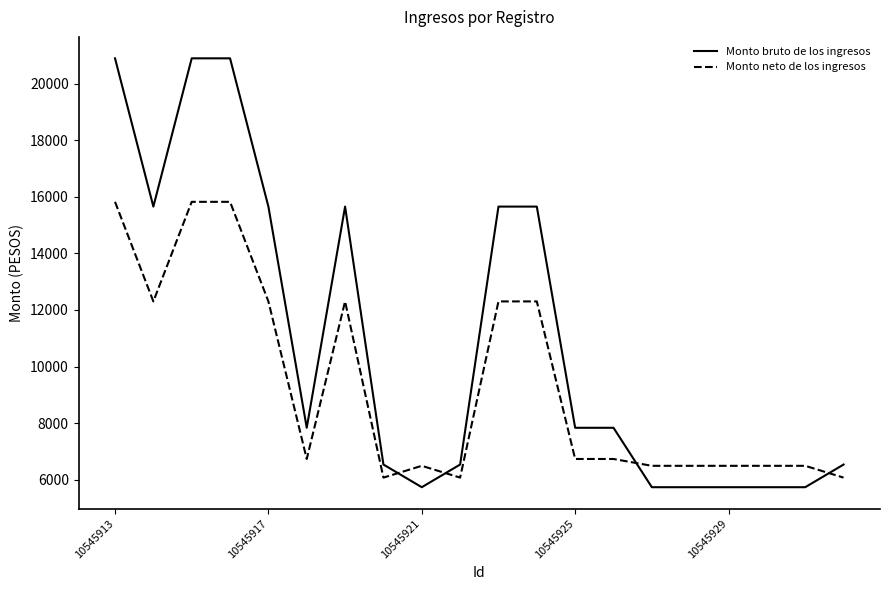

What is the sum of all Monto neto de los ingresos values?

186316.7